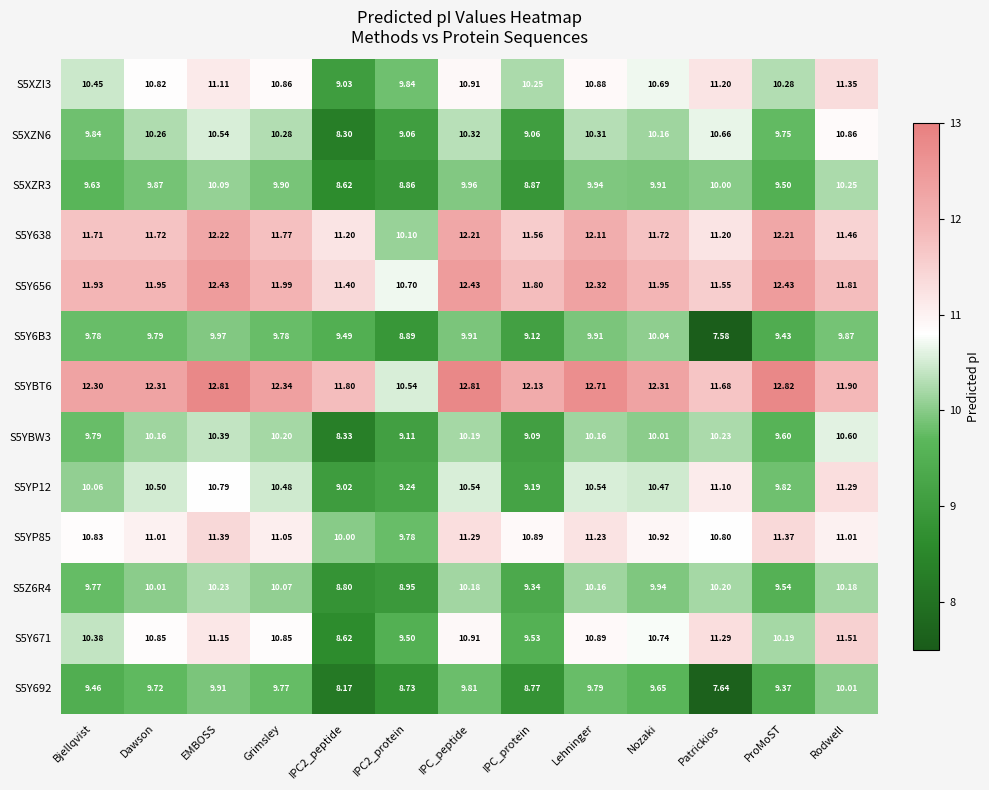

Which category has the lowest value in the S5Y6B3 series?

Patrickios